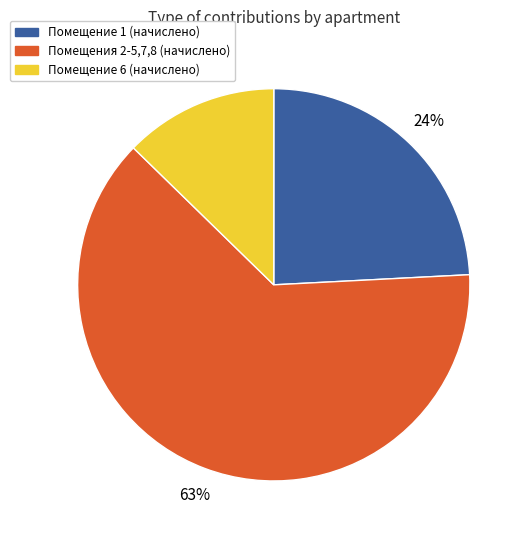

To the nearest percent, what is the average slice percentage?

33%